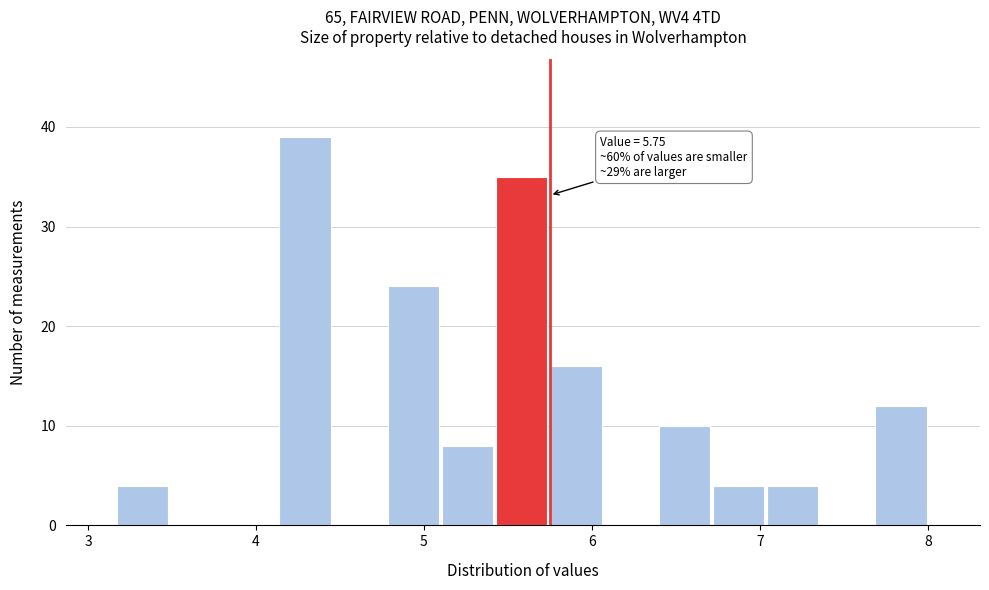

Around what value on the x-axis is the tallest bar? Give the approximate position of its centre, as read against the axis.

4.3